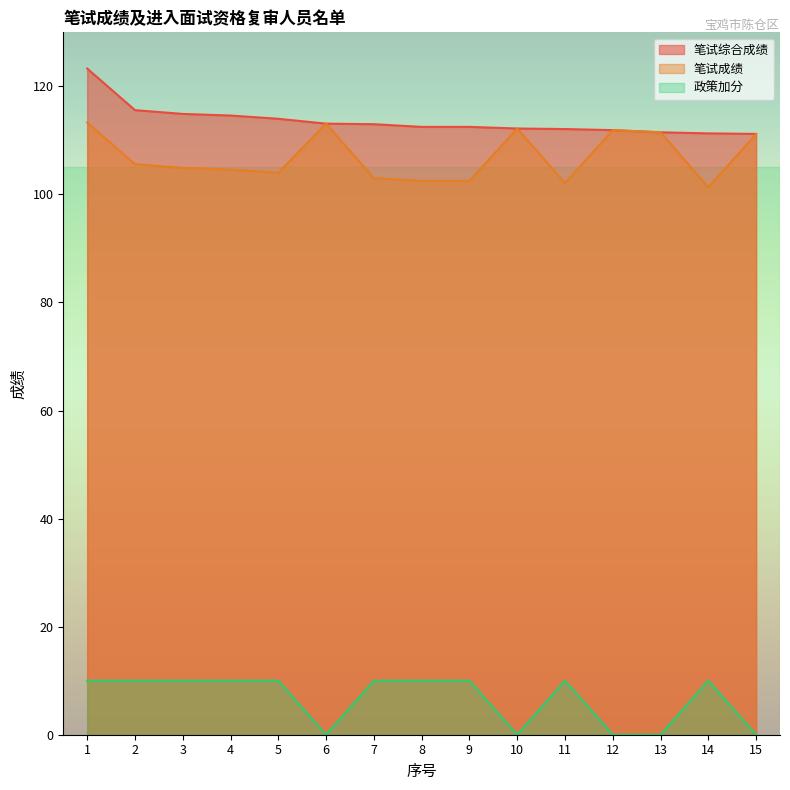

What is the average value of the 笔试综合成绩 series?

113.6